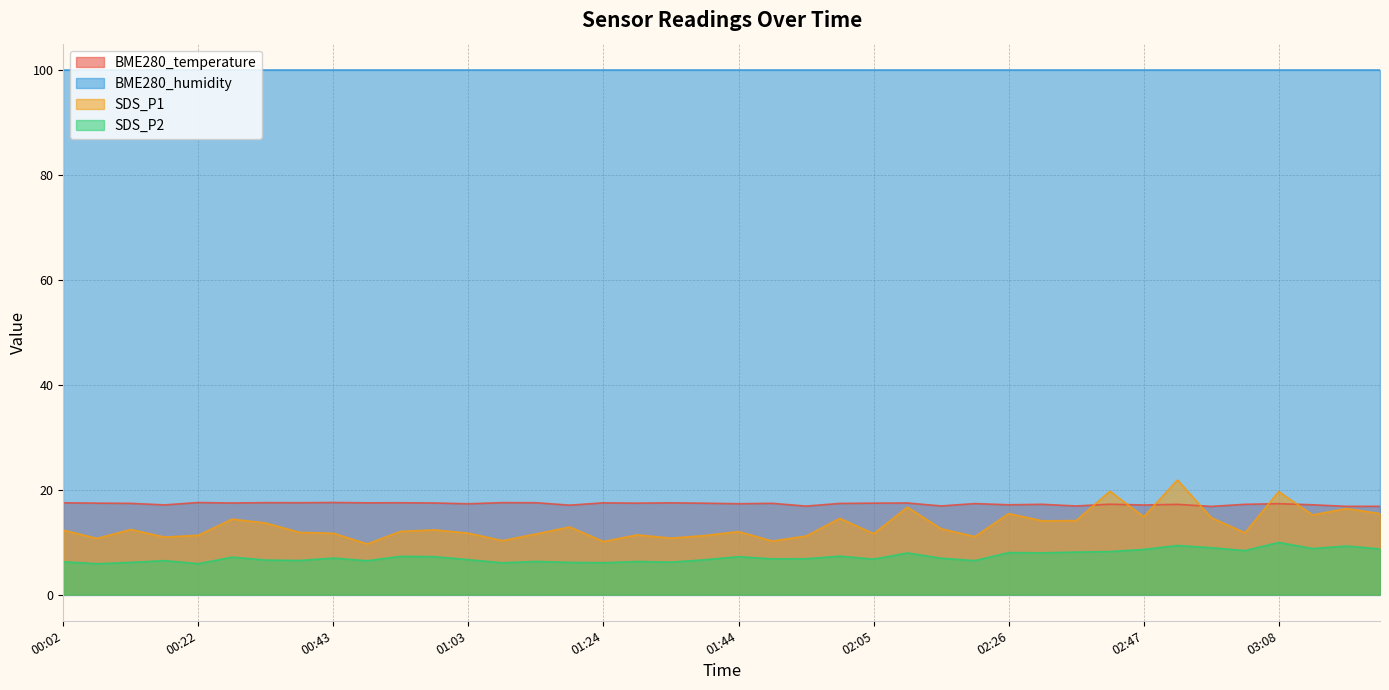

How many data points does each series have?

40